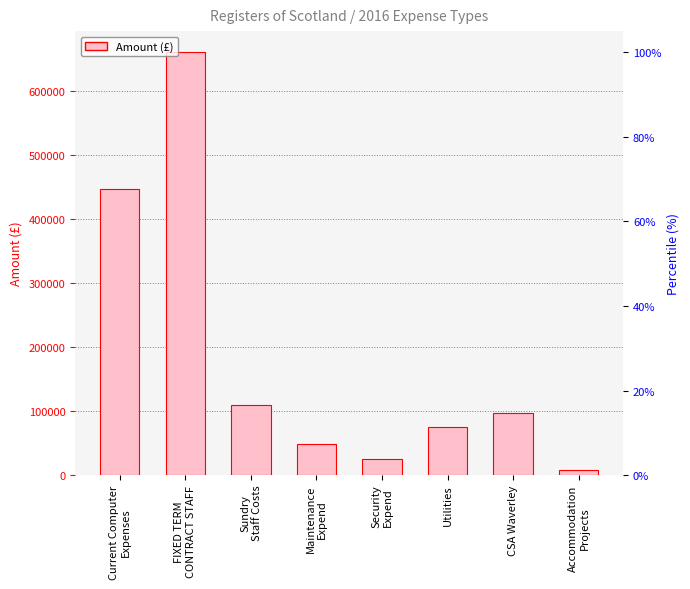

Where is the data nearest to the value 334117?

Current Computer
Expenses